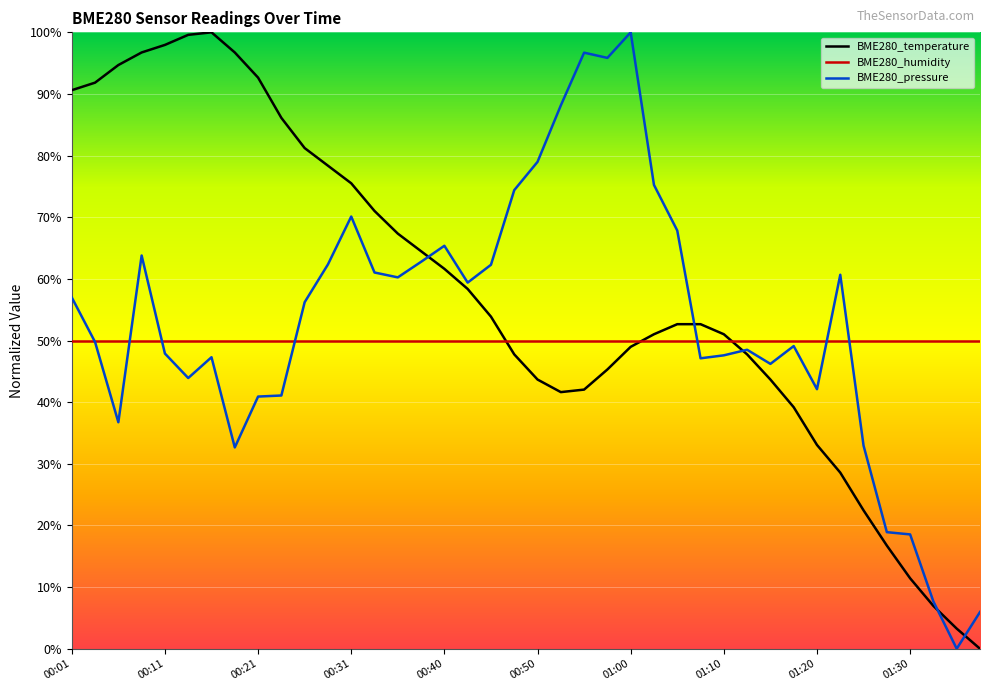

How many intersections are there between BME280_humidity and BME280_temperature?

3